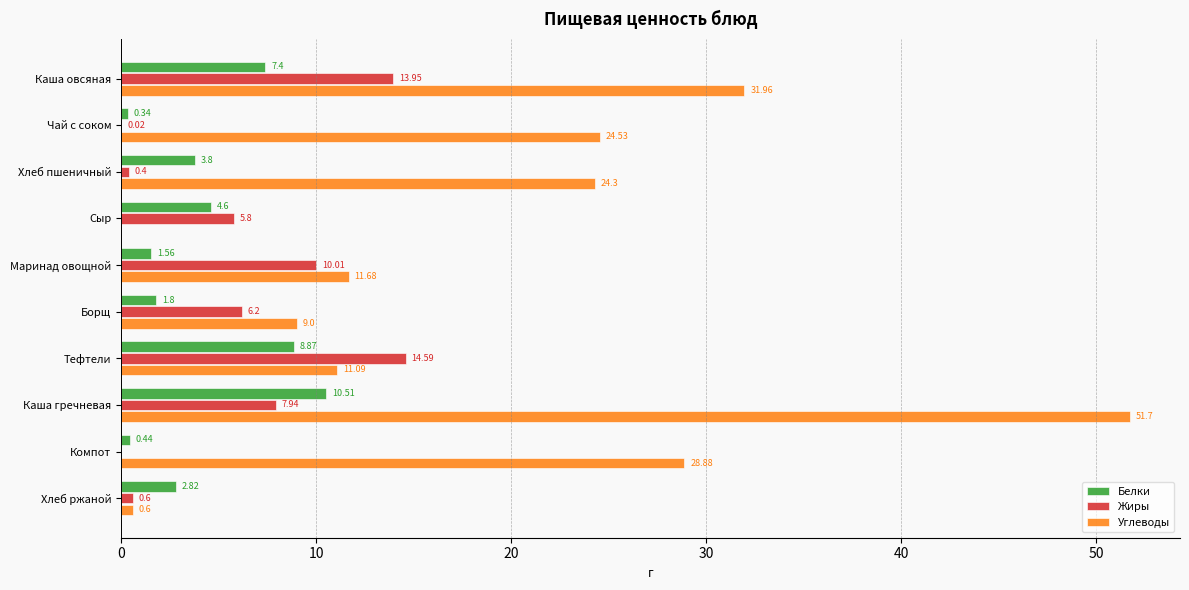

Where is Белки nearest to the value 5?

Сыр